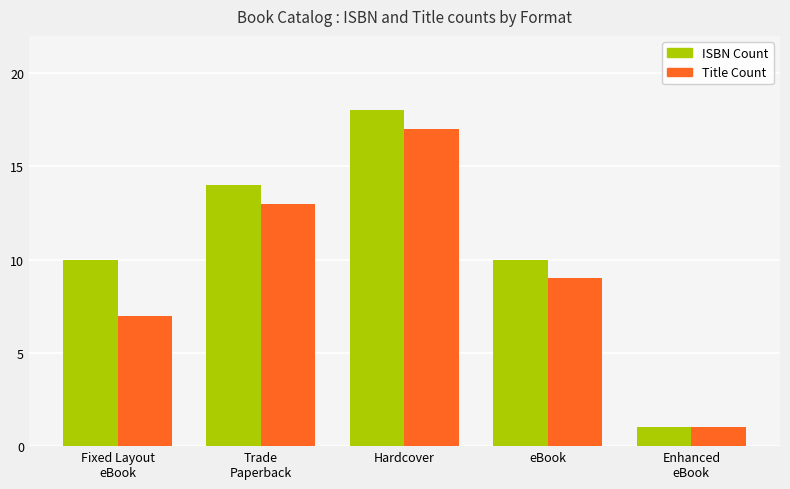

Where does the Title Count series first go above 9?

Trade
Paperback